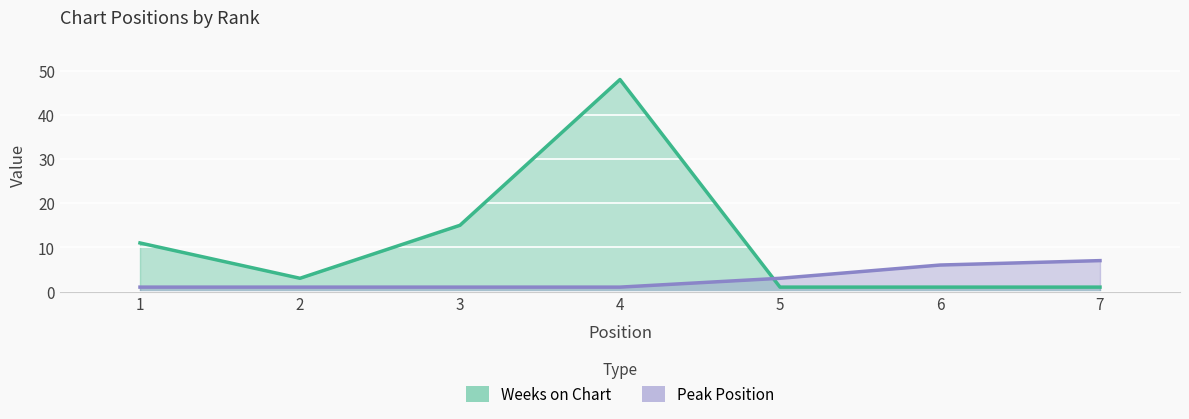

Reading right to left, extract all data points from this chart.

Weeks on Chart: 1	1	1	48	15	3	11
Peak Position: 7	6	3	1	1	1	1